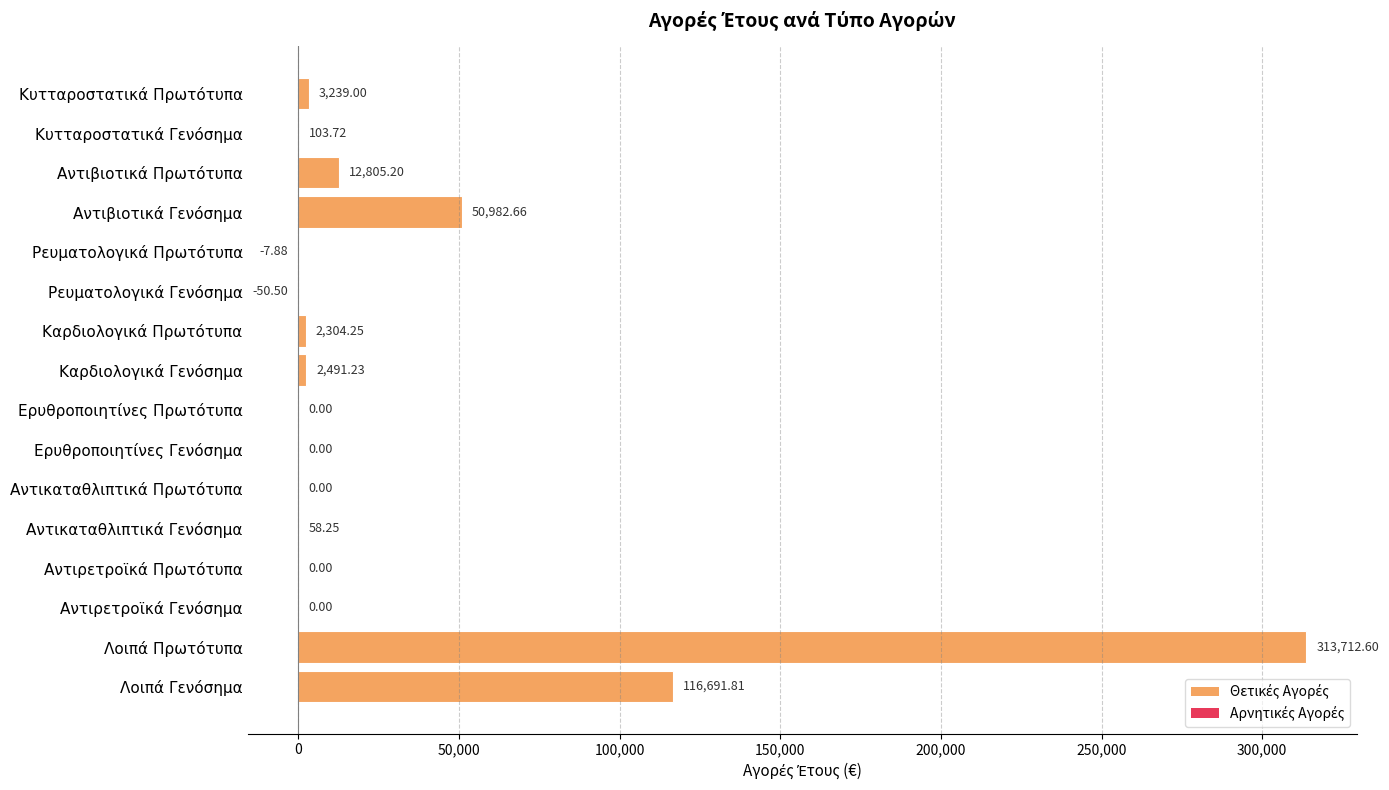

Count the number of data series in this chart.

1